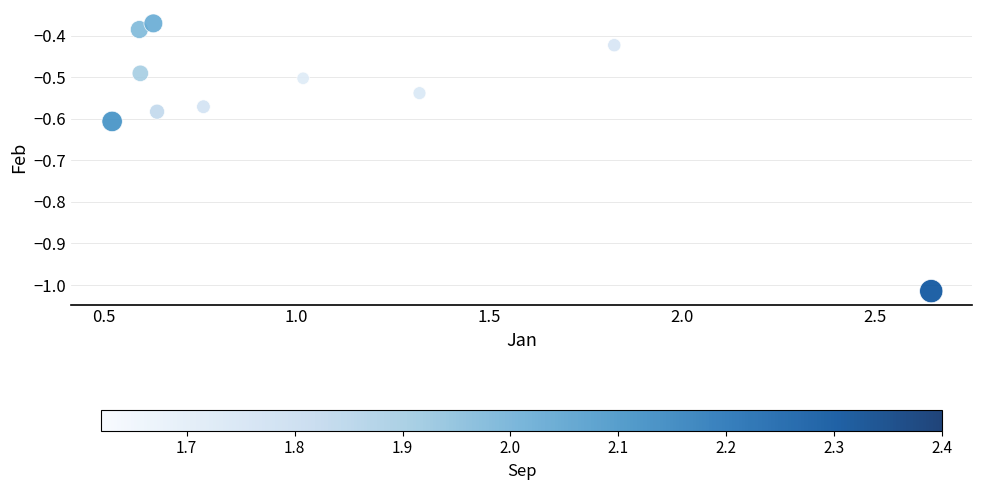

What is the range of Y values (max minus min)?

0.6